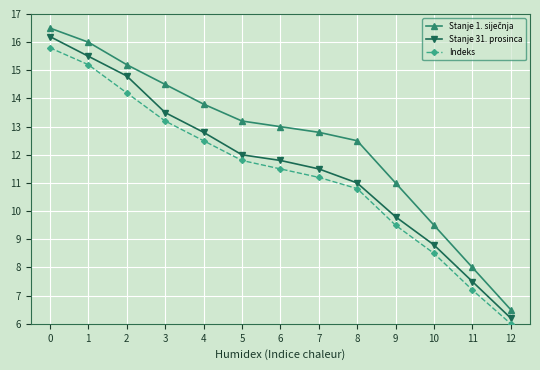

What is the difference between the second highest and second lowest values in the Indeks series?

8.0